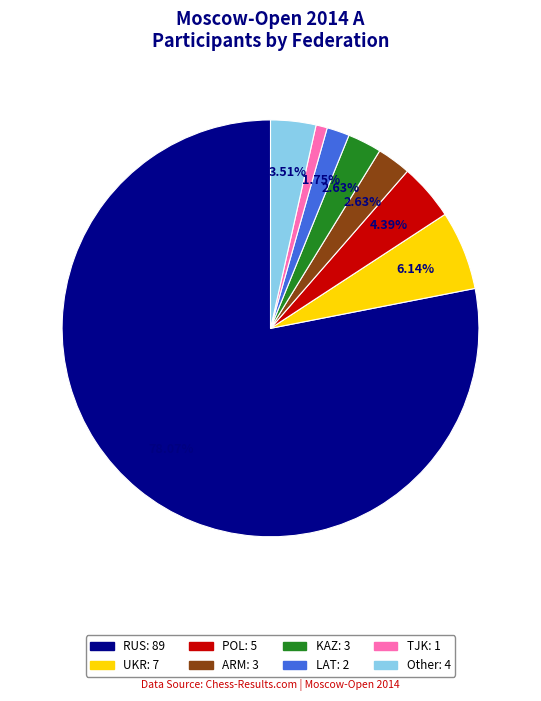

Is RUS the majority of the pie?

Yes